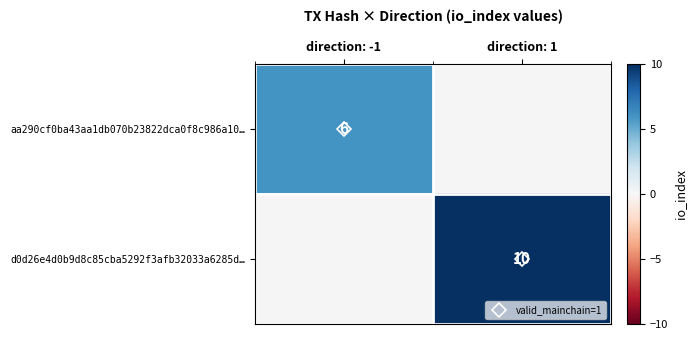

List the series in order of their overall mean, lowest first.

aa290cf0ba43aa1db070b23822dca0f8c986a10…, d0d26e4d0b9d8c85cba5292f3afb32033a6285d…